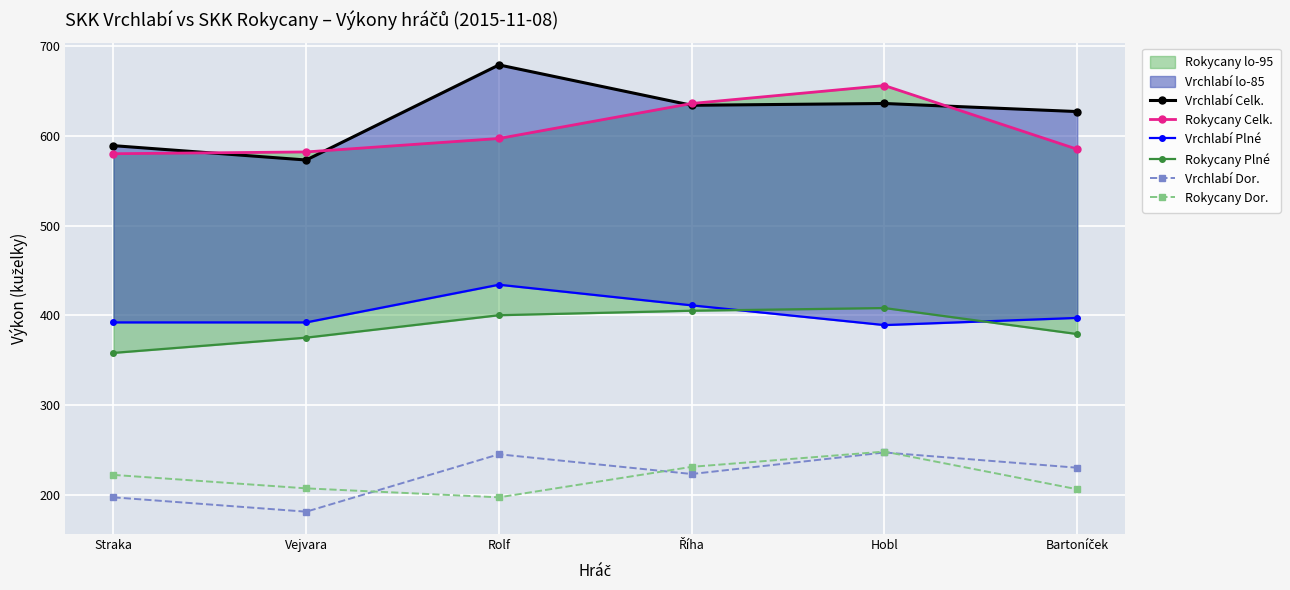

Which series has the largest total across all categories?

Vrchlabí Celk.